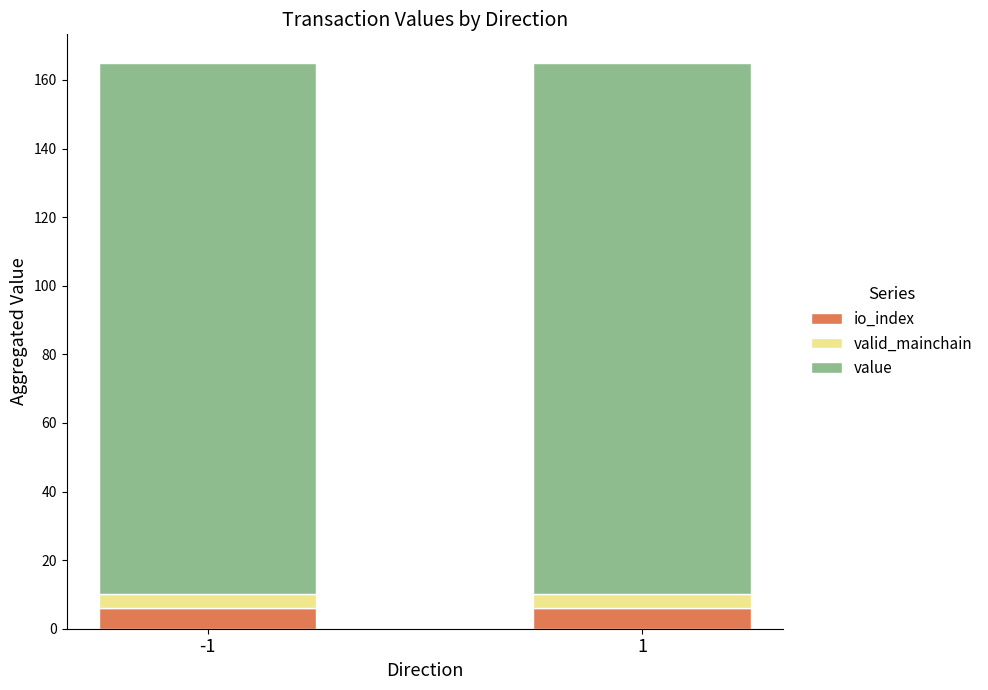

What is the total value across all series at -1?

165.0